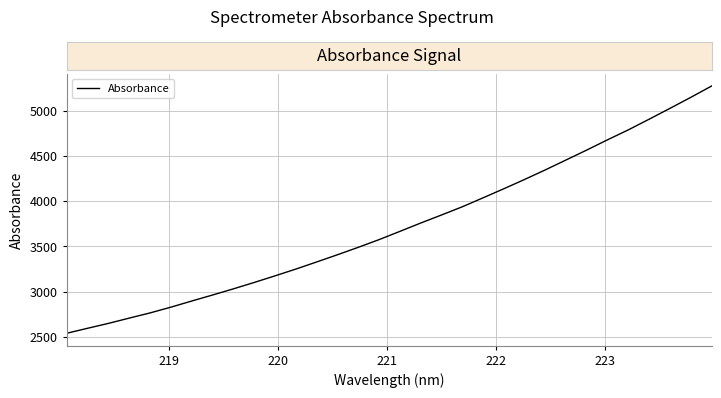

What is the minimum value shown in the chart?

2540.2